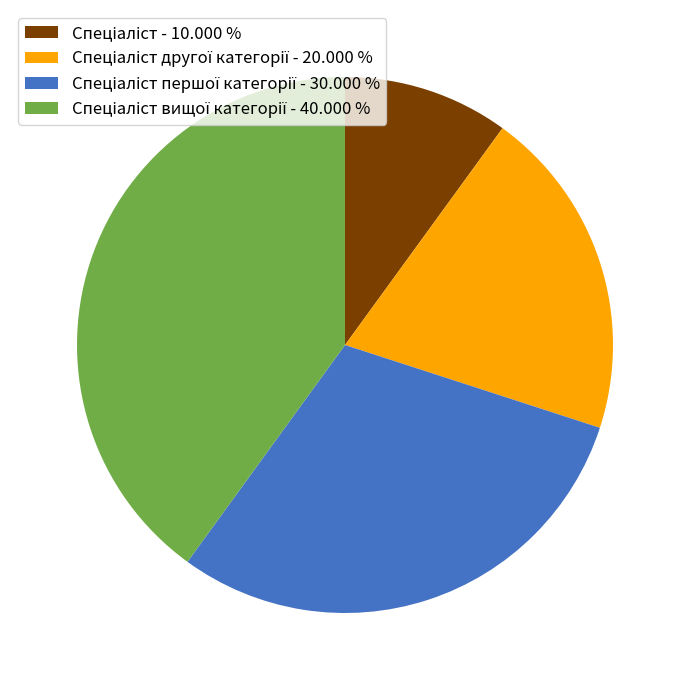

Does any single category account for the majority?

No